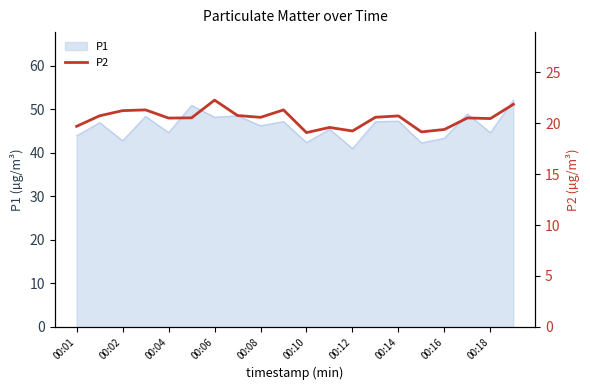

At which label is the value closest to 20?

00:01